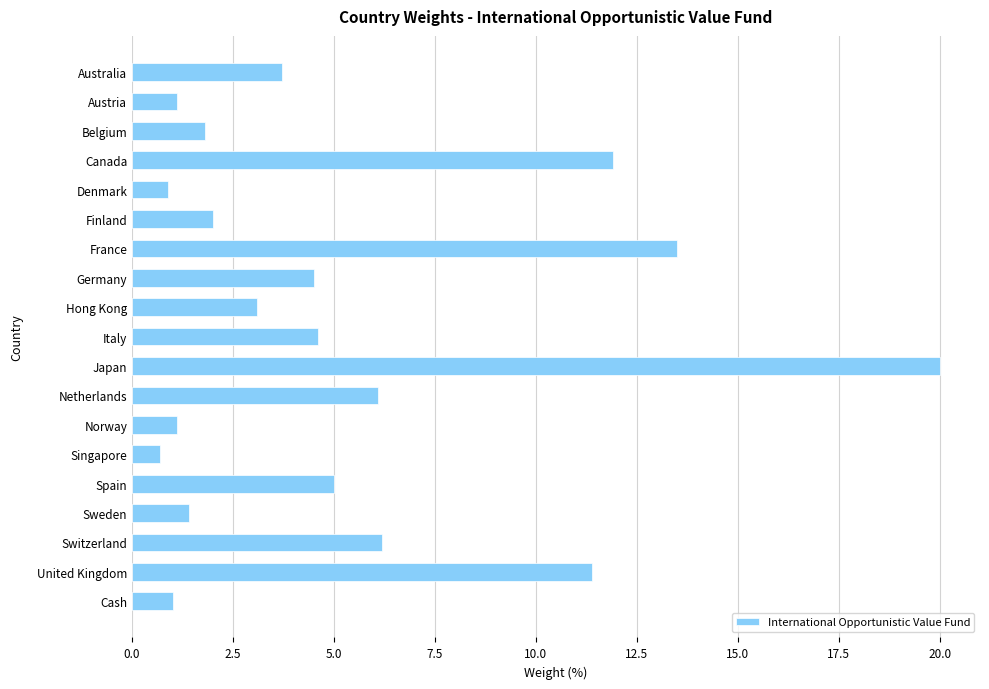

What is the change in value from Singapore to Sweden?

+0.7